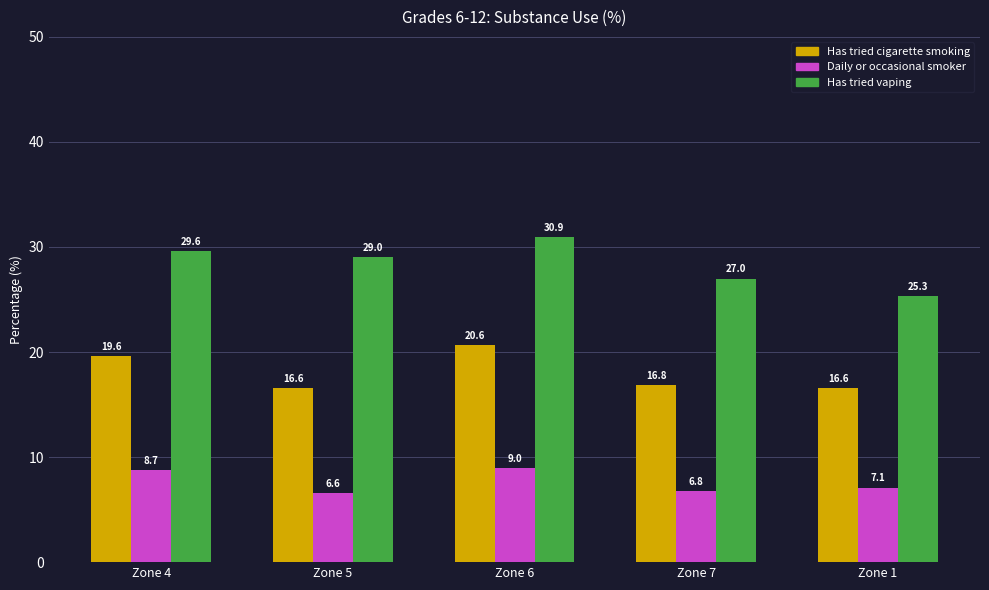

What position from the right is Zone 4?

5